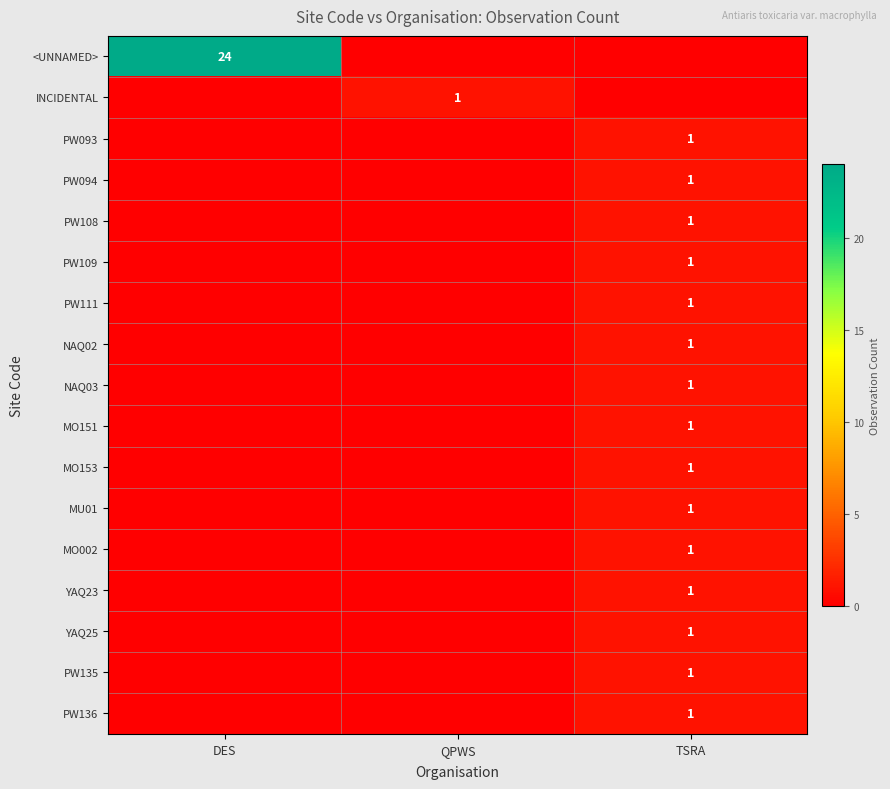

True or false: <UNNAMED> has a value of 9 at DES.

False